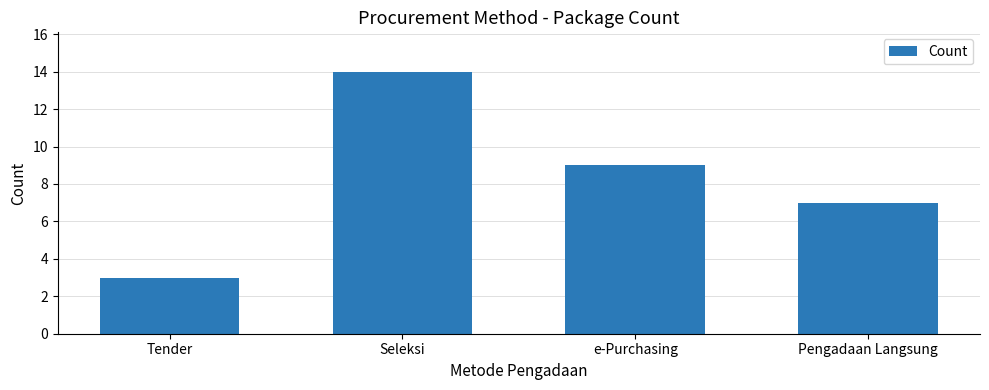

How many bars are there in total?

4